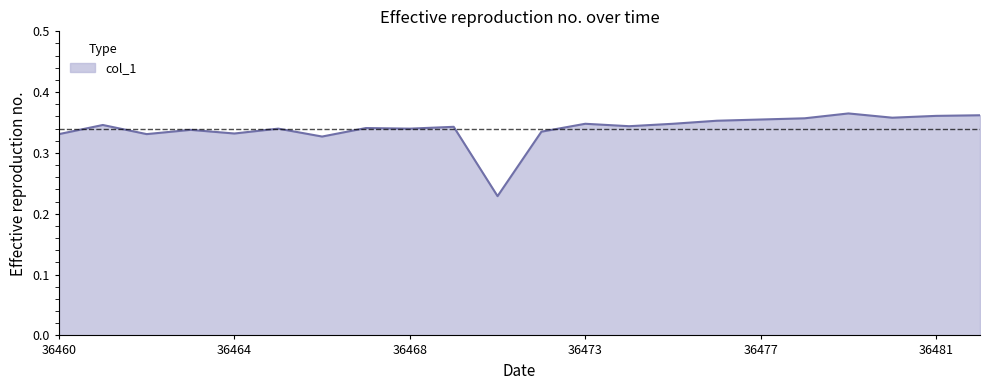

How many lines are shown in the chart?

1